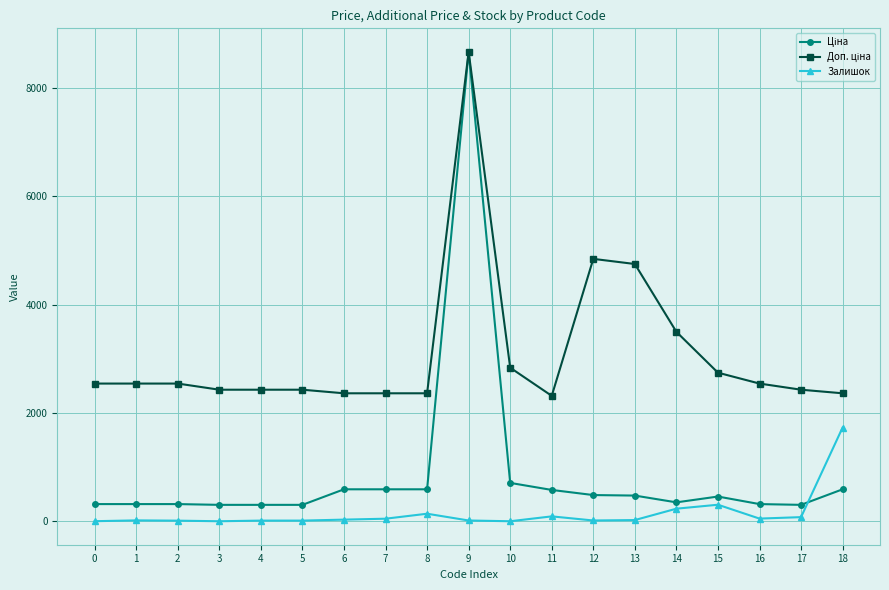

True or false: Залишок and Доп. ціна intersect in this chart.

False